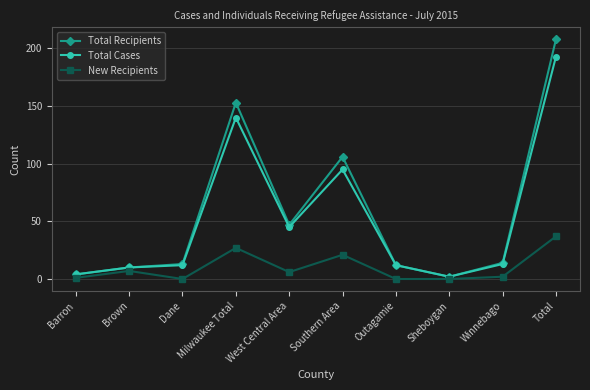

What position from the right is West Central Area?

6